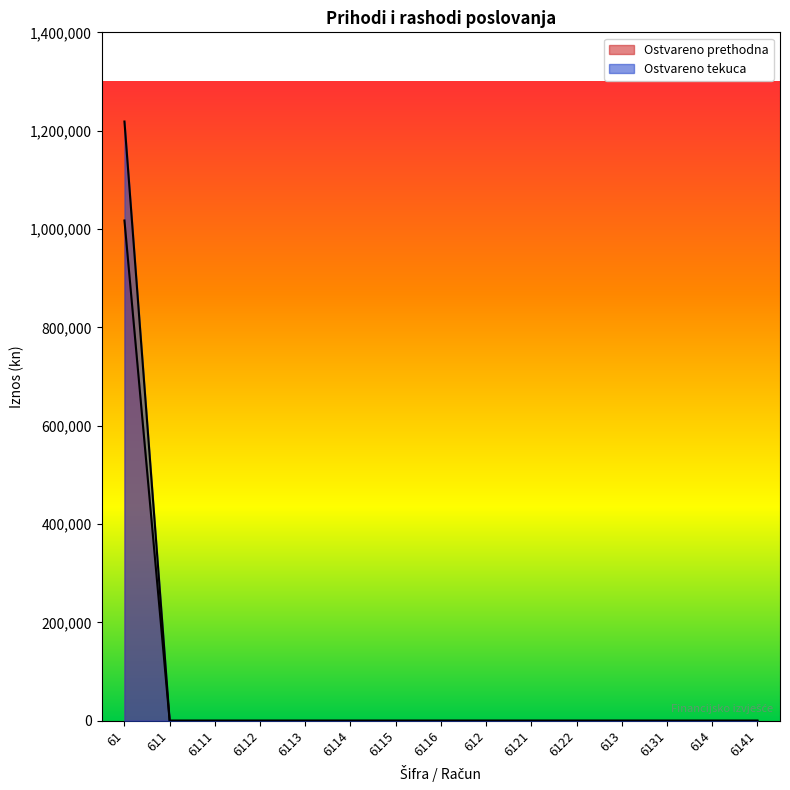

Between 61 and 6141, which is larger?

61